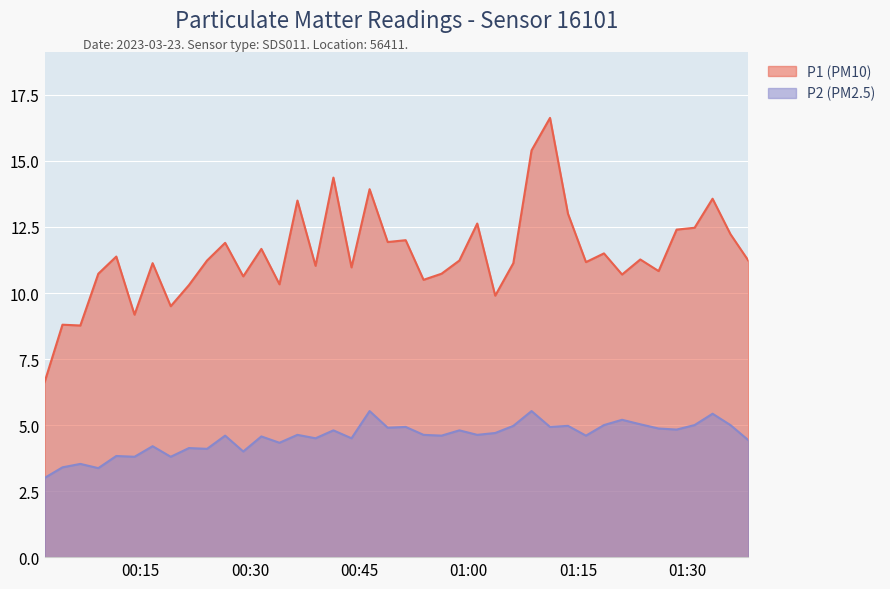

How many lines are shown in the chart?

2